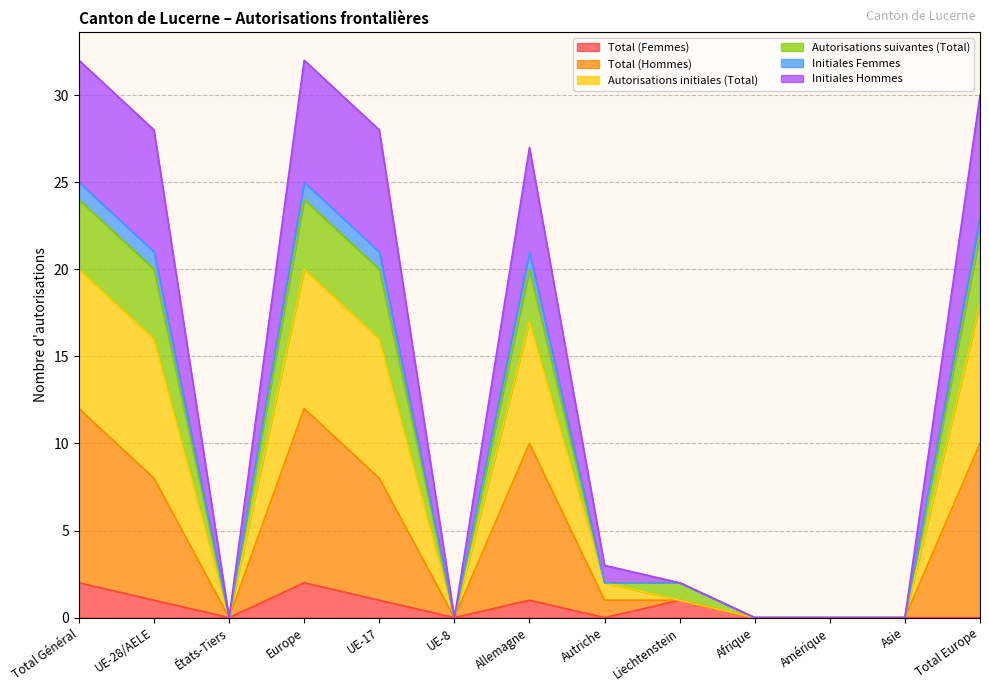

True or false: Total (Femmes) has a value of 0 at États-Tiers.

True